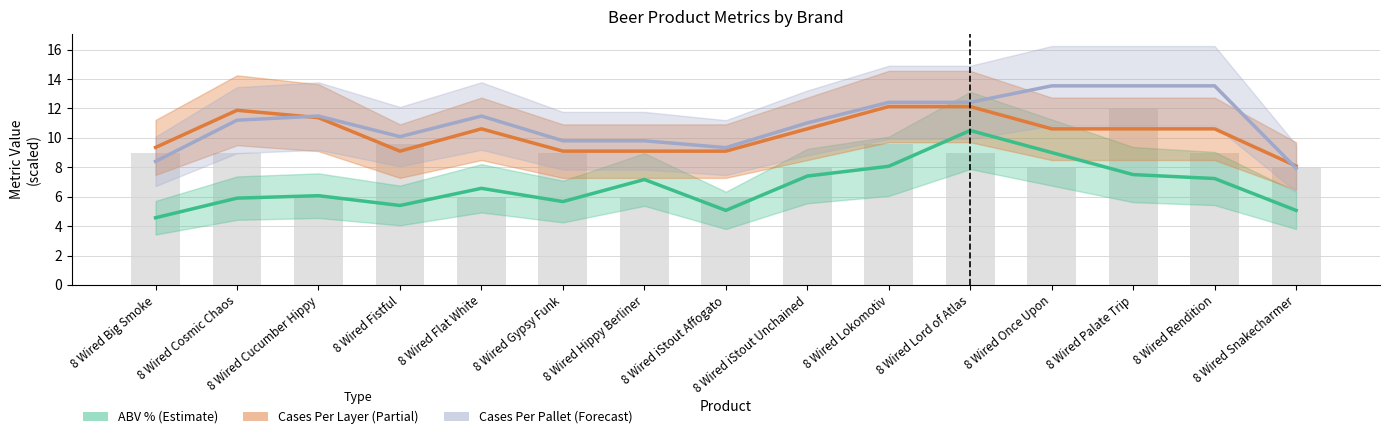

What is the label of the 5th bar from the right?

8 Wired Lord of Atlas